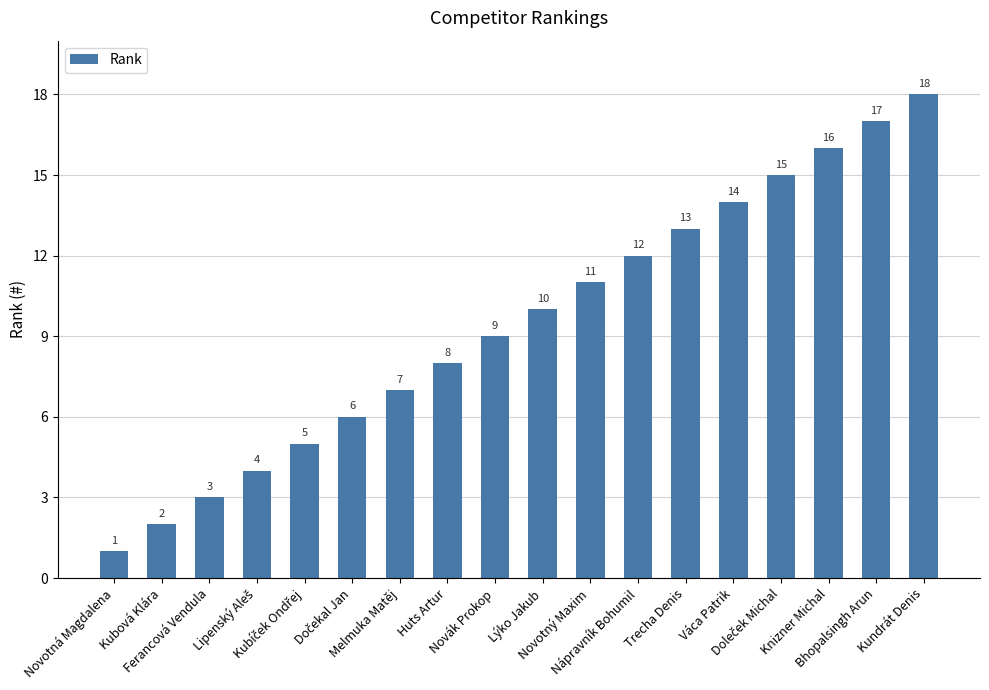

What is the change in value from Ferancová Vendula to Huts Artur?

+5